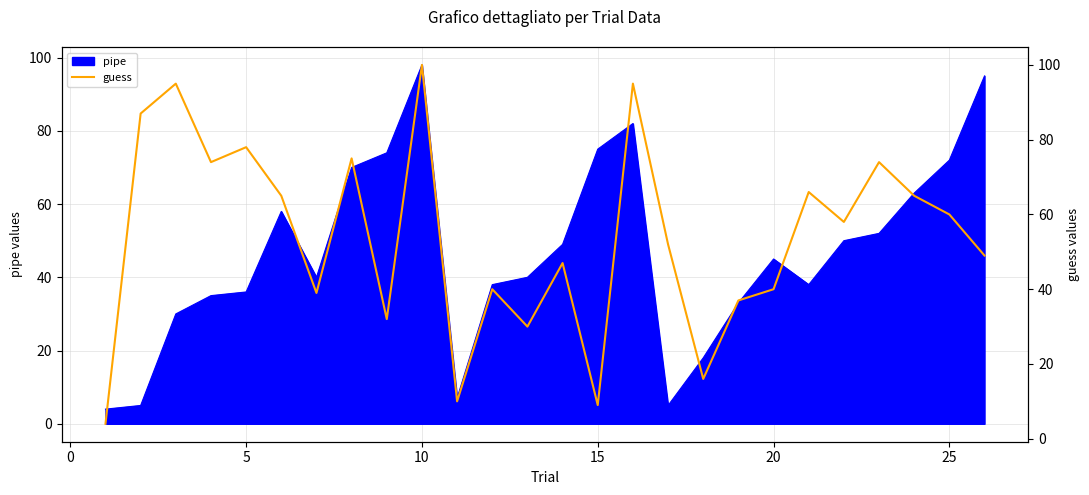

Count the number of categories in the chart.

26